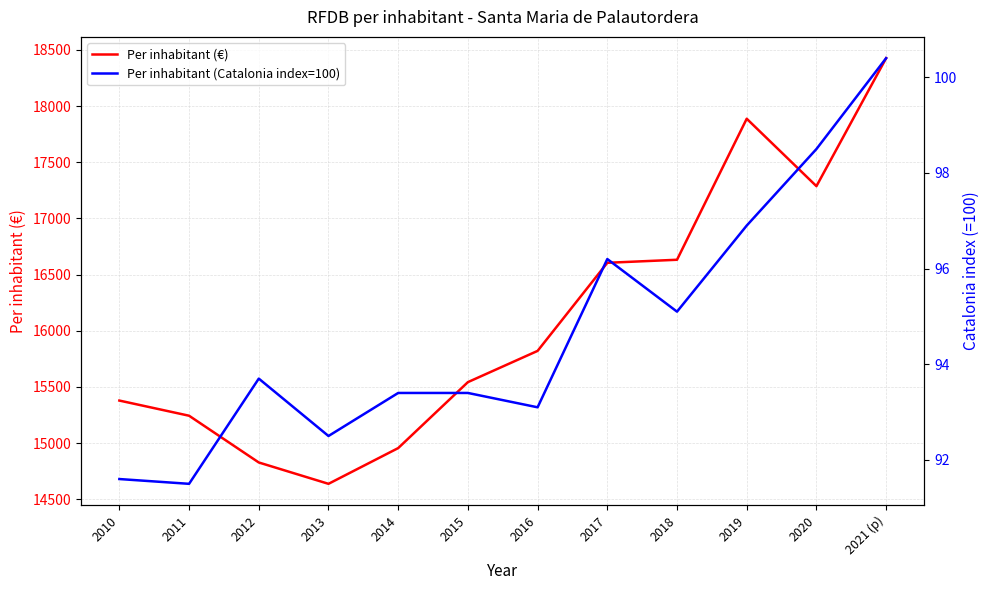

At how many categories does at least one series exceed 8821?

12